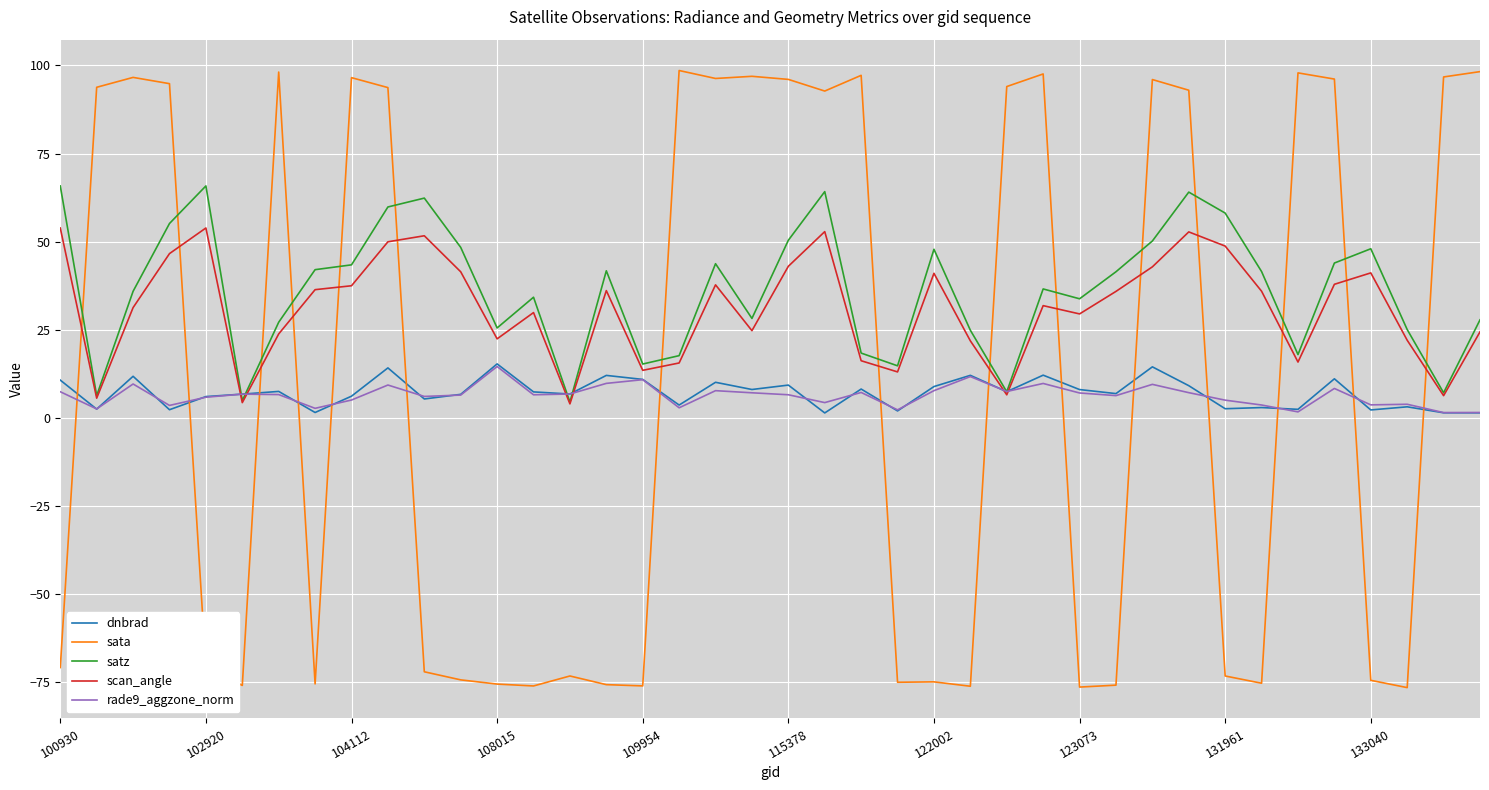

What is the minimum value for scan_angle?

4.0